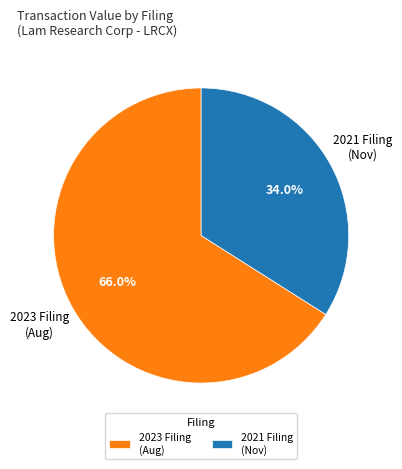

Count the number of slices in the pie.

2